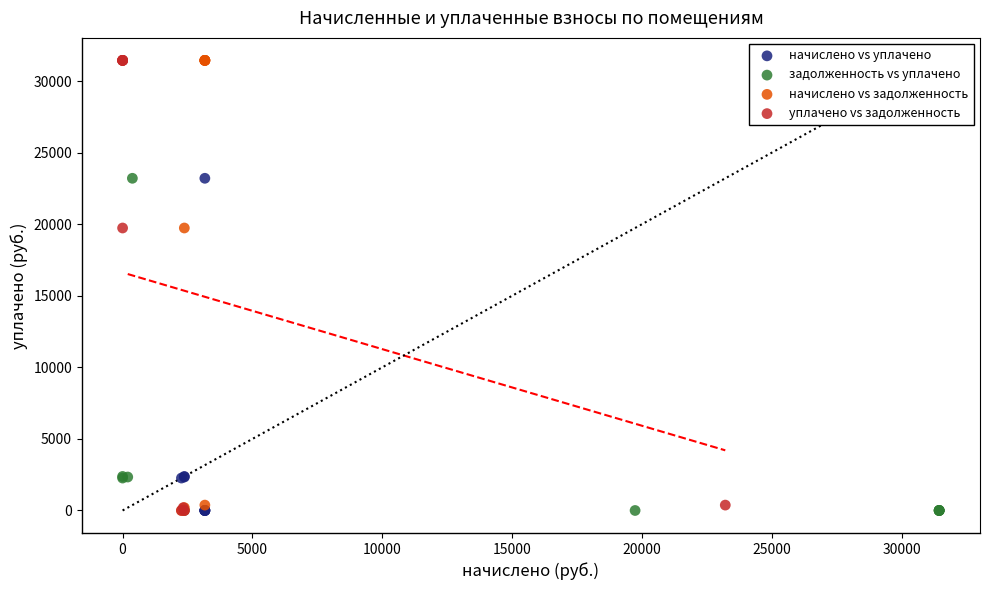

What are all the series names shown in the legend?

начислено vs уплачено, задолженность vs уплачено, начислено vs задолженность, уплачено vs задолженность